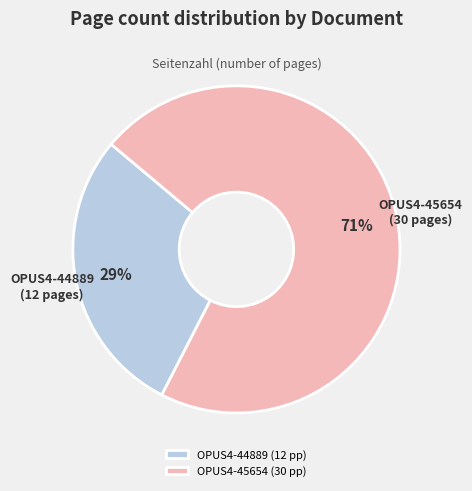

To the nearest percent, what percentage of the pie is OPUS4-45654?

71%